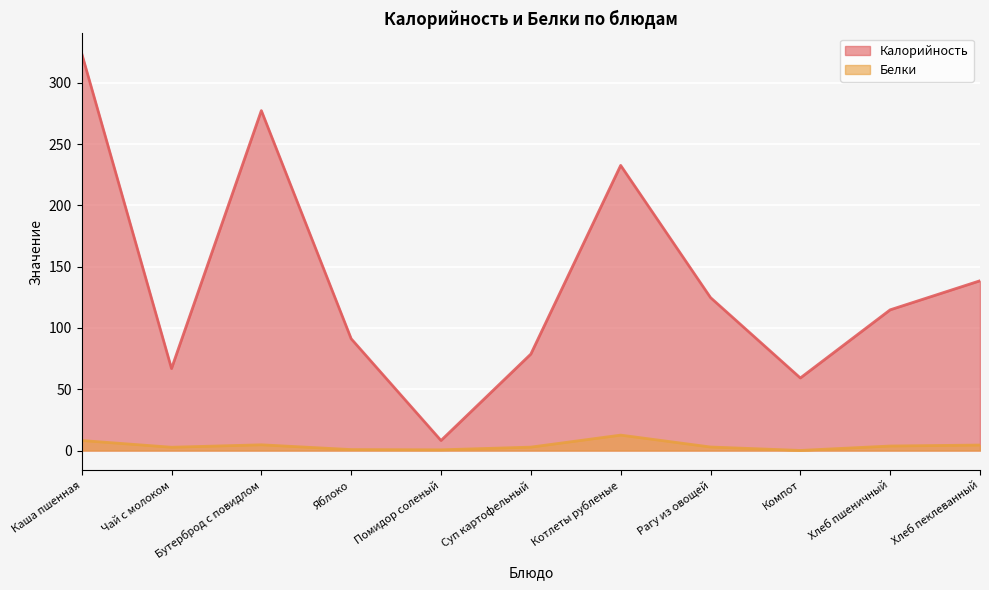

What position from the right is Суп картофельный?

6